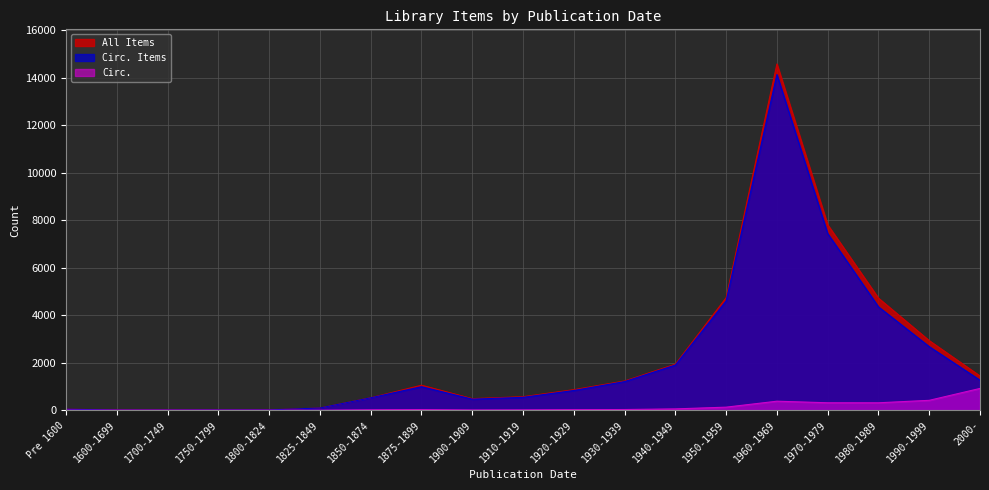

True or false: Circ. Items has more than 2 points higher than both neighbors.

False